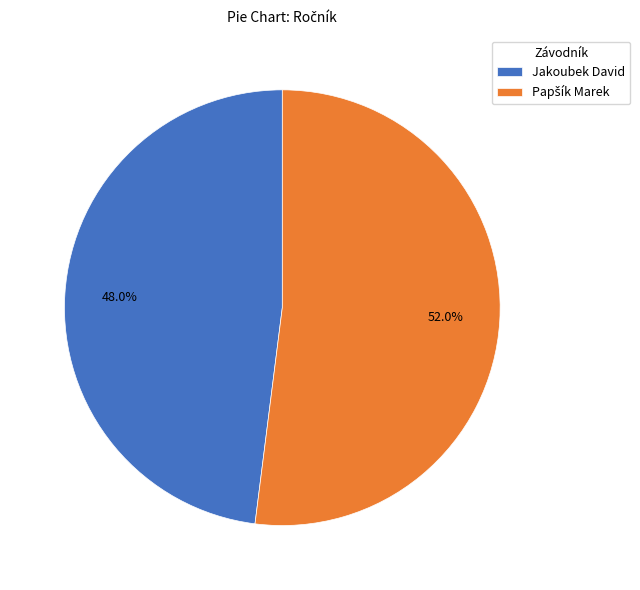

Which category has the smallest portion of the pie?

Jakoubek David